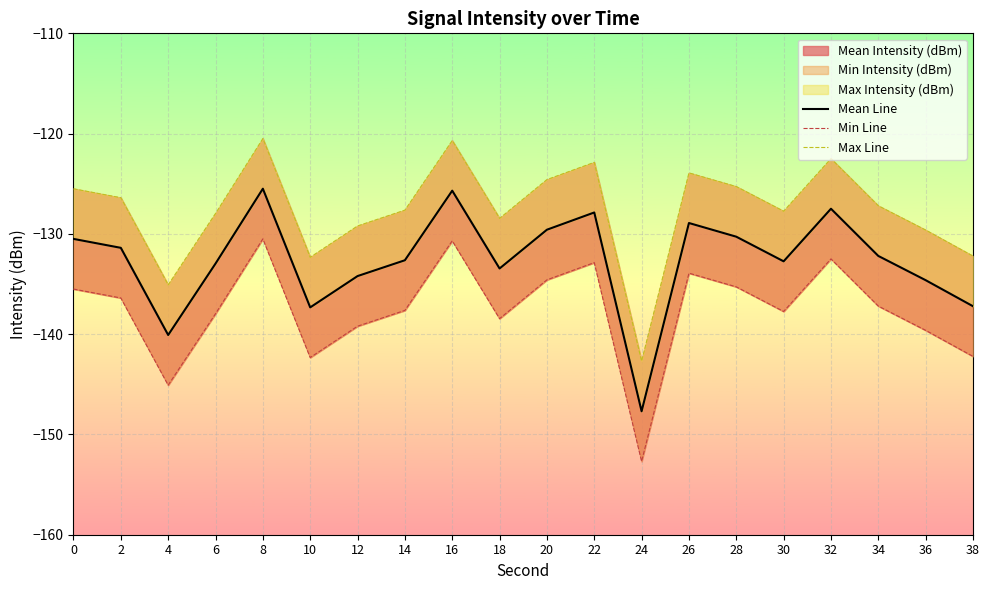

Reading left to right, transcribe all the data shown in this chart.

Mean Line: -130.5	-131.4	-140.1	-133.0	-125.5	-137.3	-134.2	-132.6	-125.7	-133.5	-129.6	-127.9	-147.7	-128.9	-130.3	-132.7	-127.5	-132.2	-134.6	-137.2
Min Line: -135.5	-136.4	-145.1	-138.0	-130.5	-142.3	-139.2	-137.6	-130.7	-138.5	-134.6	-132.9	-152.7	-133.9	-135.3	-137.7	-132.5	-137.2	-139.6	-142.2
Max Line: -125.5	-126.4	-135.1	-128.0	-120.5	-132.3	-129.2	-127.6	-120.7	-128.5	-124.6	-122.9	-142.7	-123.9	-125.3	-127.7	-122.5	-127.2	-129.6	-132.2